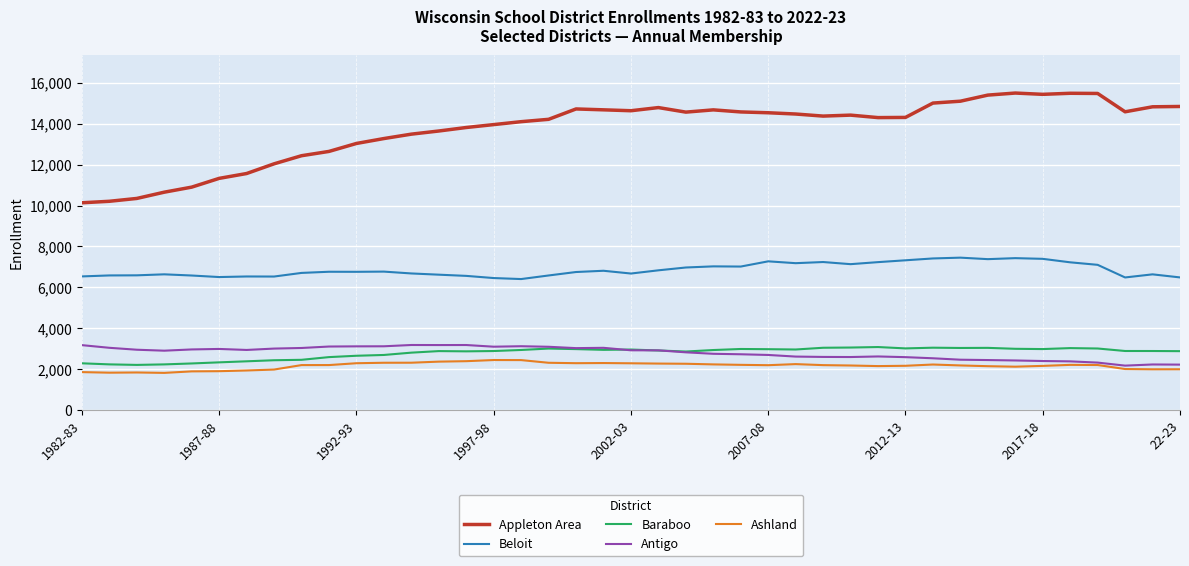

In Baraboo, how many points are lower than both neighbors (excluding endpoints)?

8